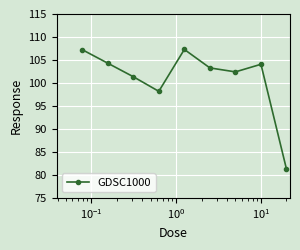

What is the average value?

101.0